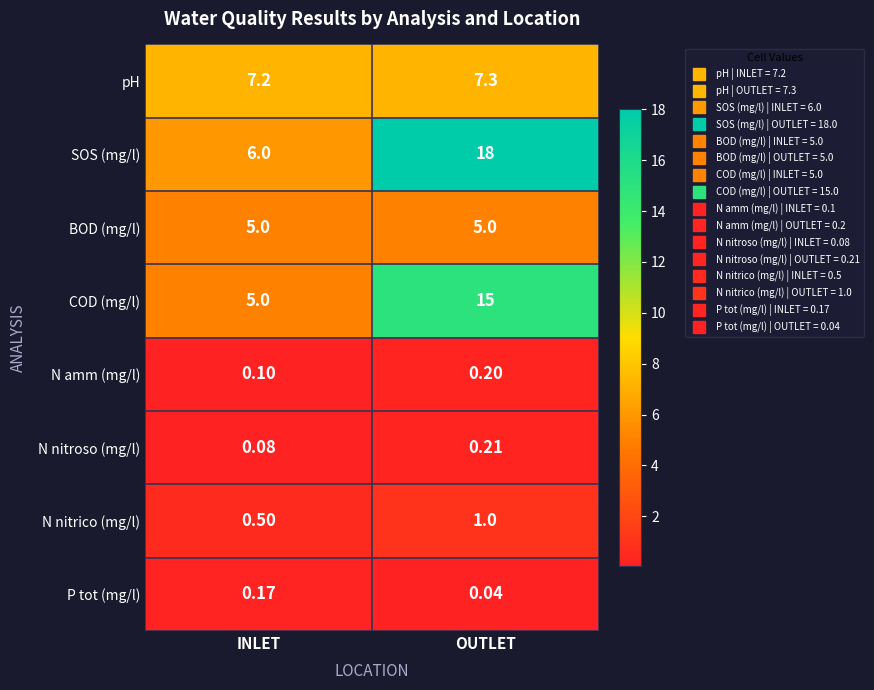

Between INLET and OUTLET, which series saw the biggest shift?

SOS (mg/l)